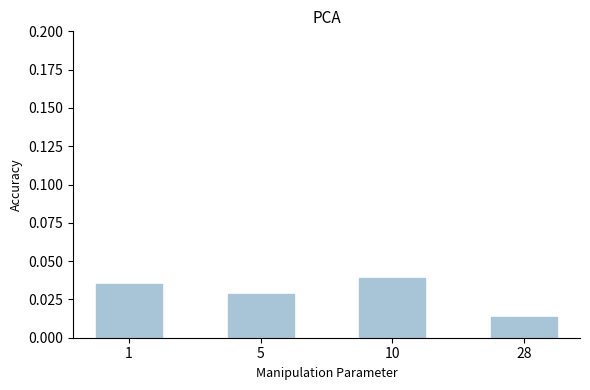

Is it true that the value at 1 is 0.1?

False